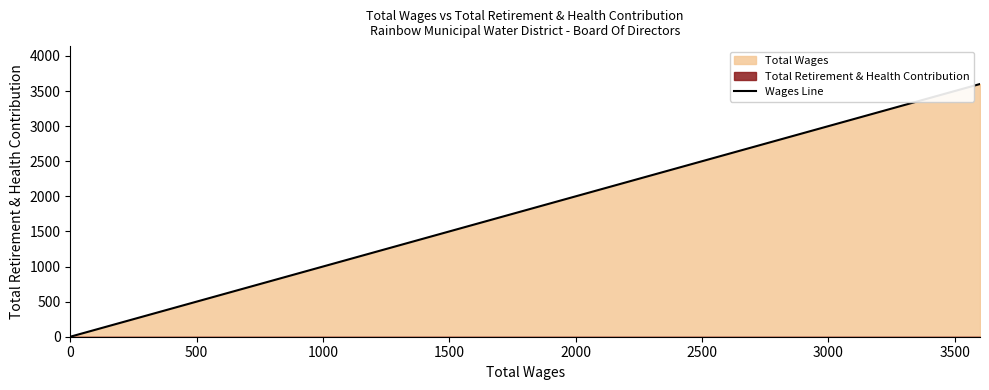

The value at 1500 is 4308. True or false?

False